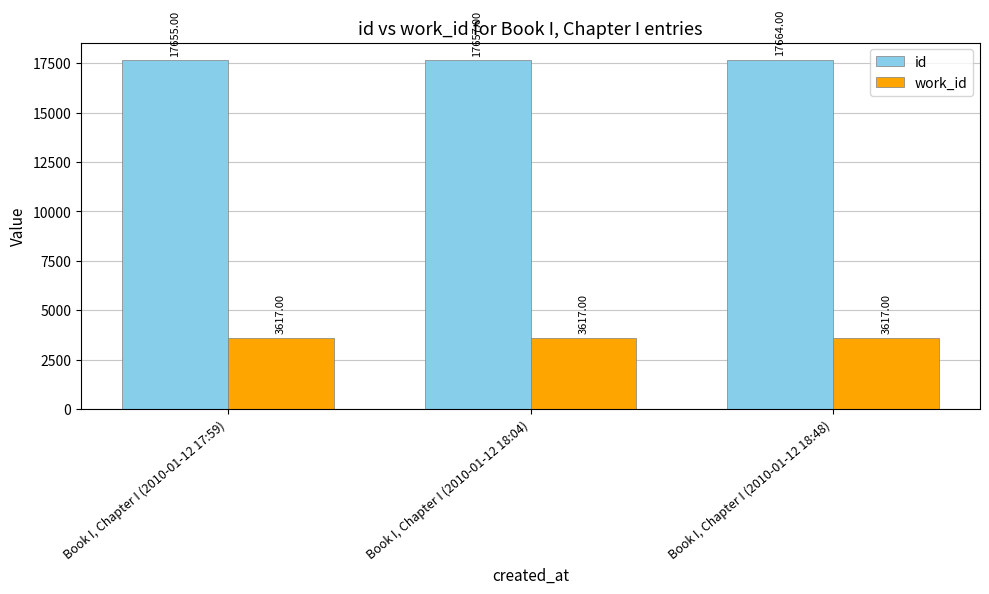

What is the lowest value of the work_id series?

3617